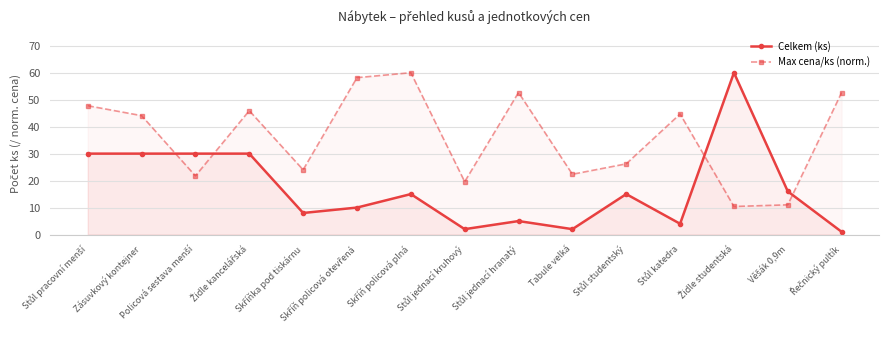

What is the spread (max minus min) of values at Policová sestava menší?

8.3